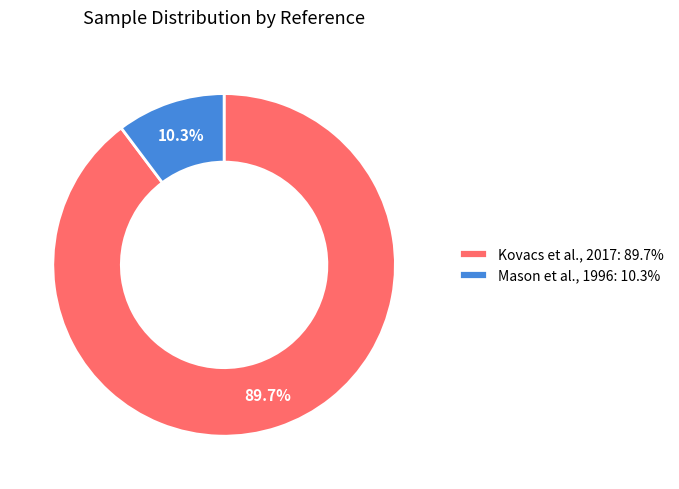

Rank the categories by value from highest to lowest.

Kovacs et al., 2017, Mason et al., 1996